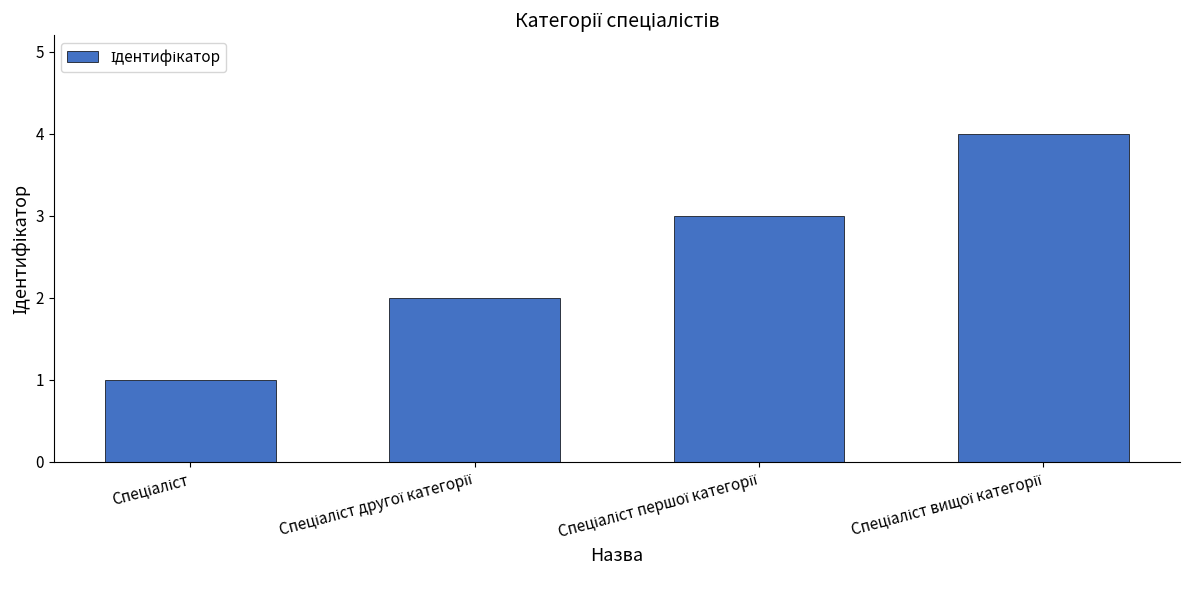

What is the sum of all values?

10